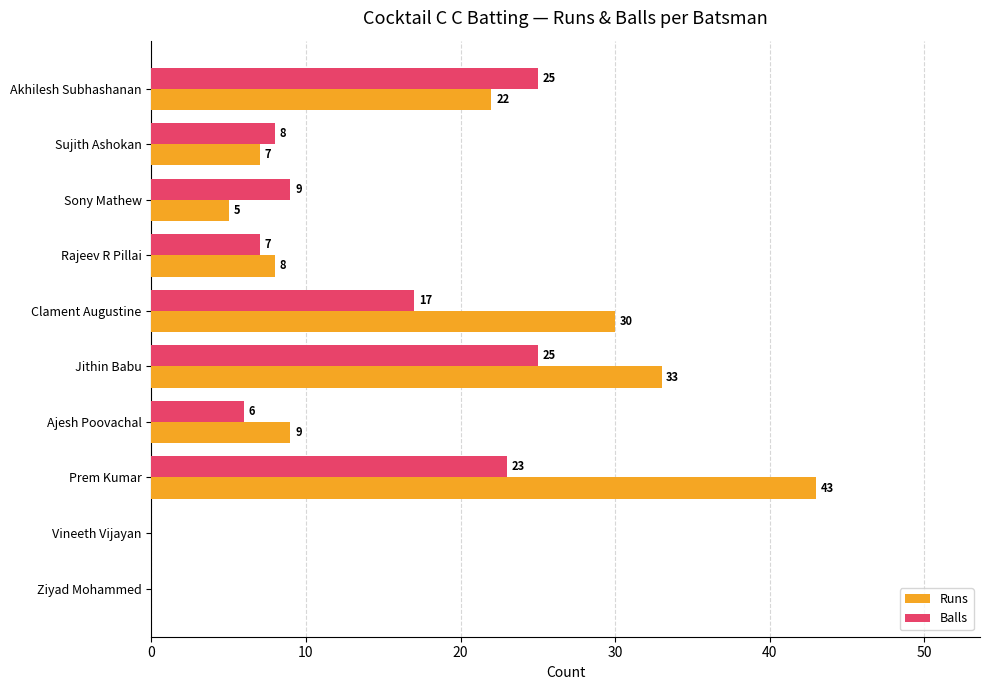

What are all the series names shown in the legend?

Runs, Balls